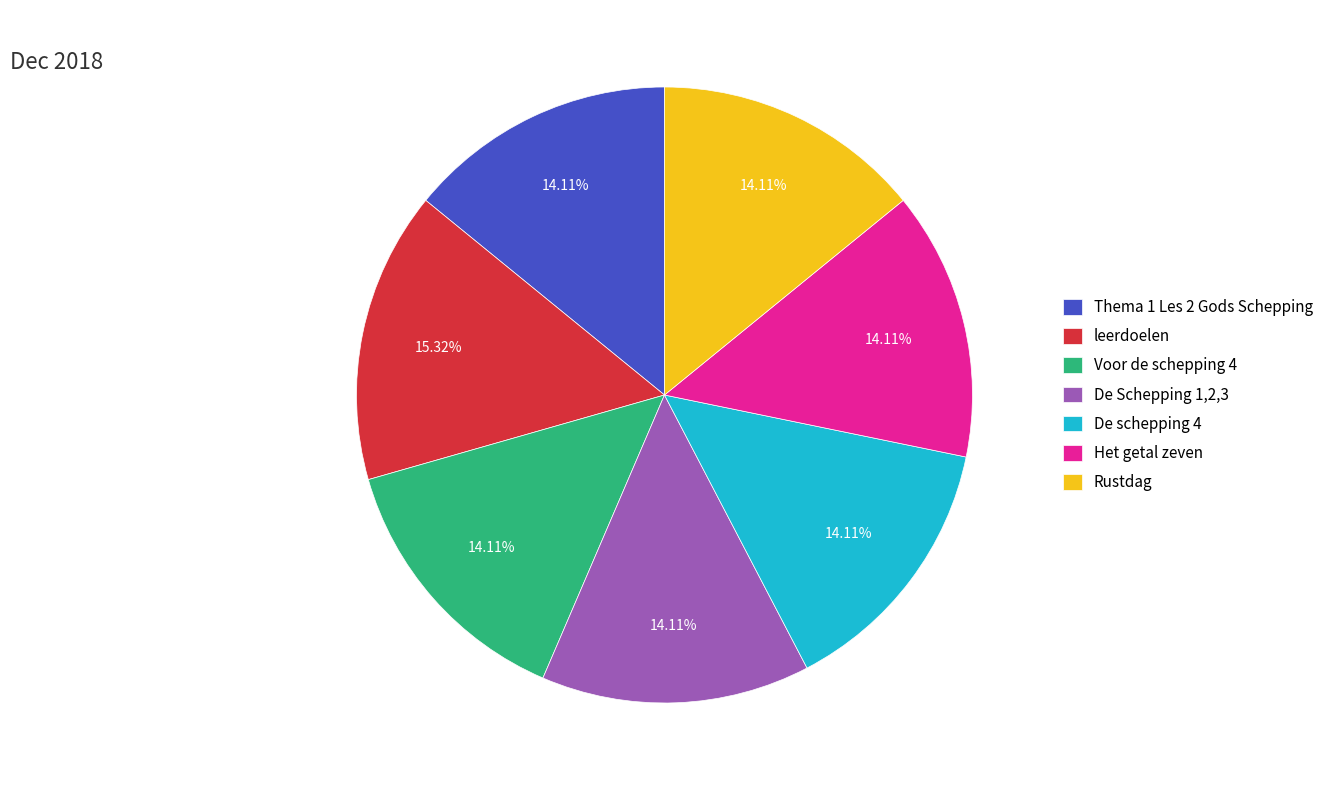

To the nearest percent, what portion does Rustdag represent?

14%